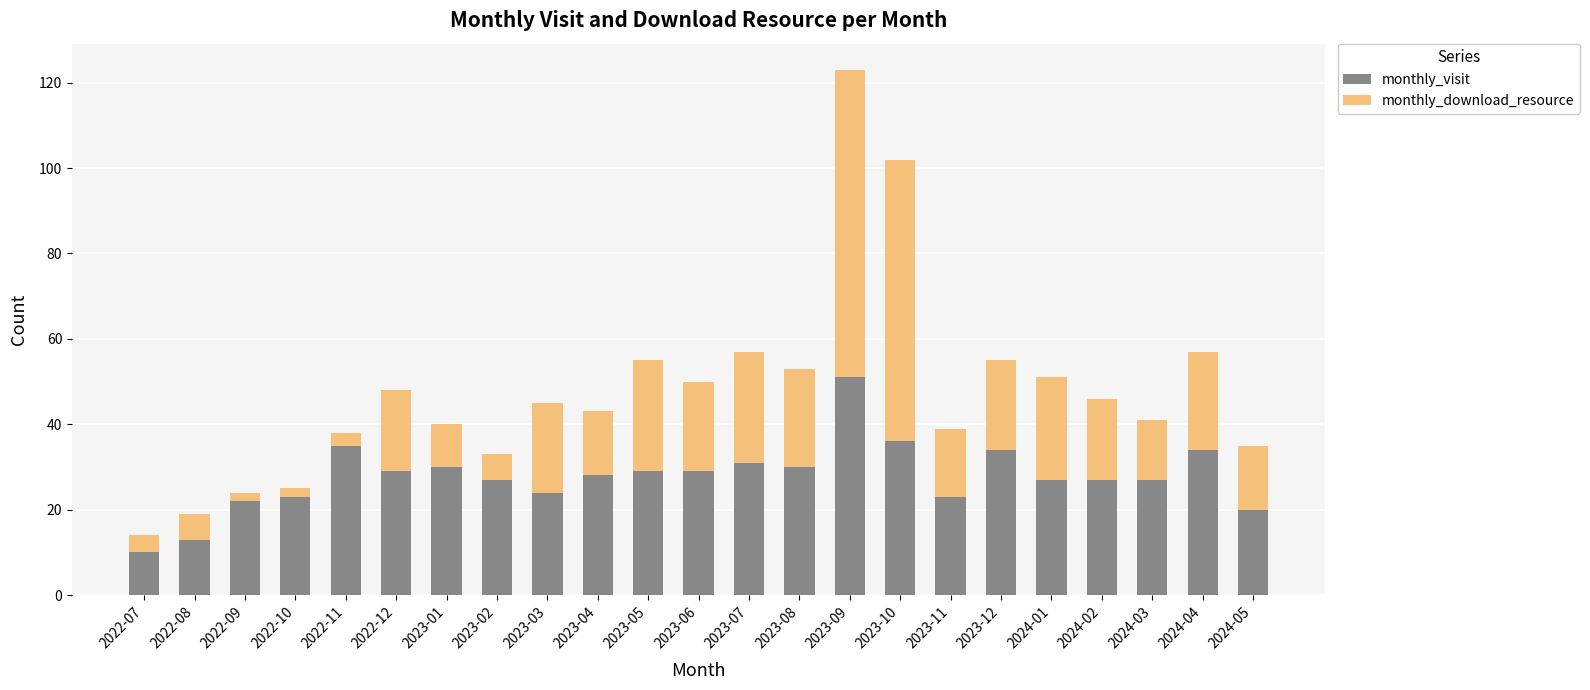

At which category is the sum across all series the highest?

2023-09